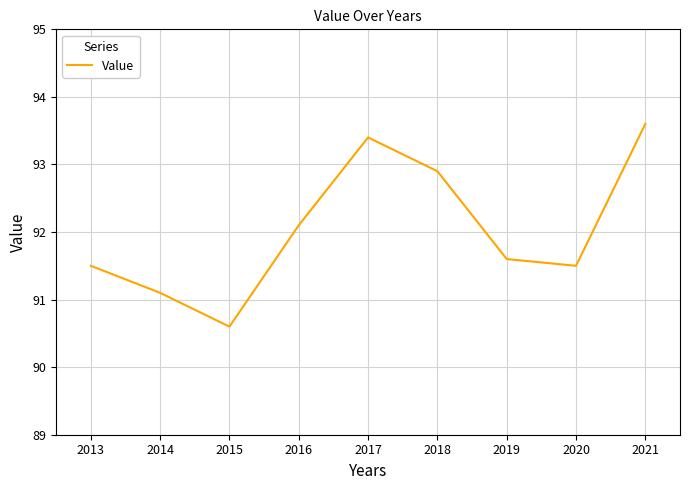

True or false: the data has more than 2 interior local peaks.

False